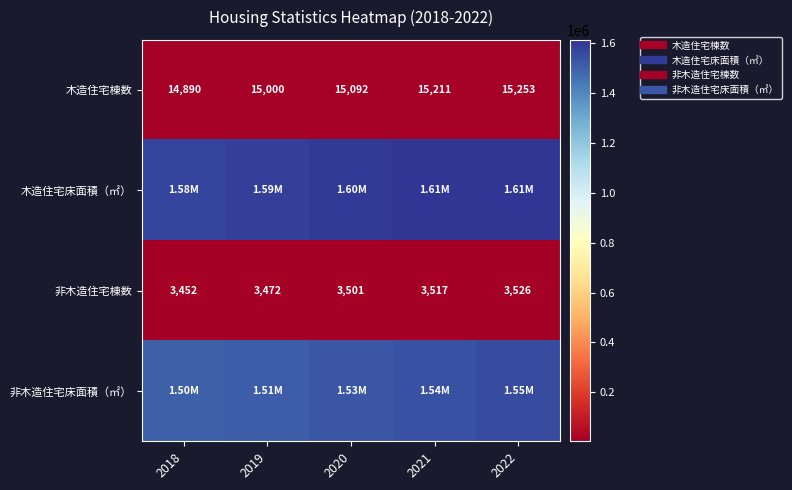

Where does the 非木造住宅棟数 series first go above 3501?

2021